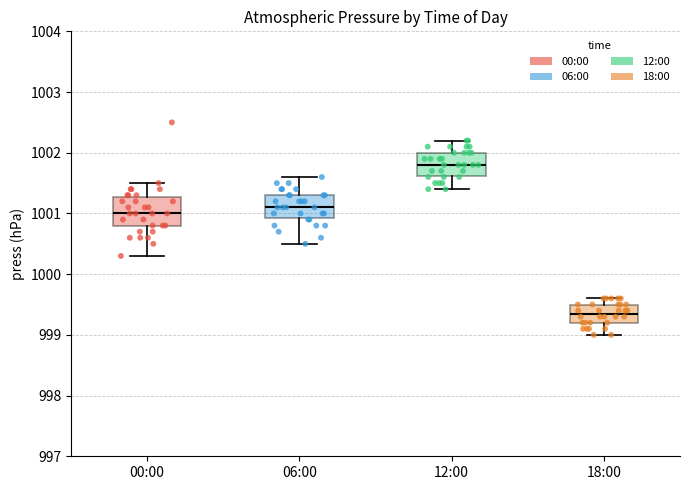

Reading left to right, read every box against the y-axis: the position of its median line, the range the box covers, and the ends of its whiskers. The values are not printed on the chart, so give them approximately, as read against the axis.

00:00: median 1001.0, box 1000.8 to 1001.3, whiskers 1000.3 to 1001.5
06:00: median 1001.1, box 1000.9 to 1001.3, whiskers 1000.5 to 1001.6
12:00: median 1001.8, box 1001.6 to 1002.0, whiskers 1001.4 to 1002.2
18:00: median 999.4, box 999.2 to 999.5, whiskers 999.0 to 999.6